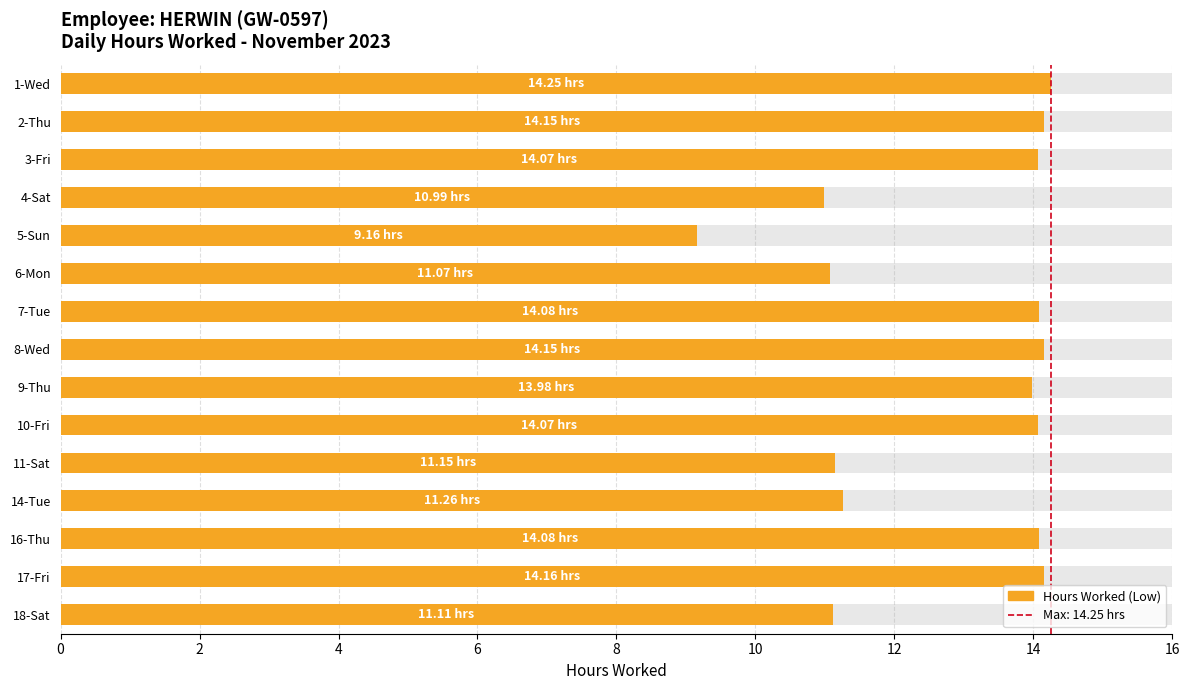

The chart shows a value of 2.7 at 4-Sat. True or false?

False